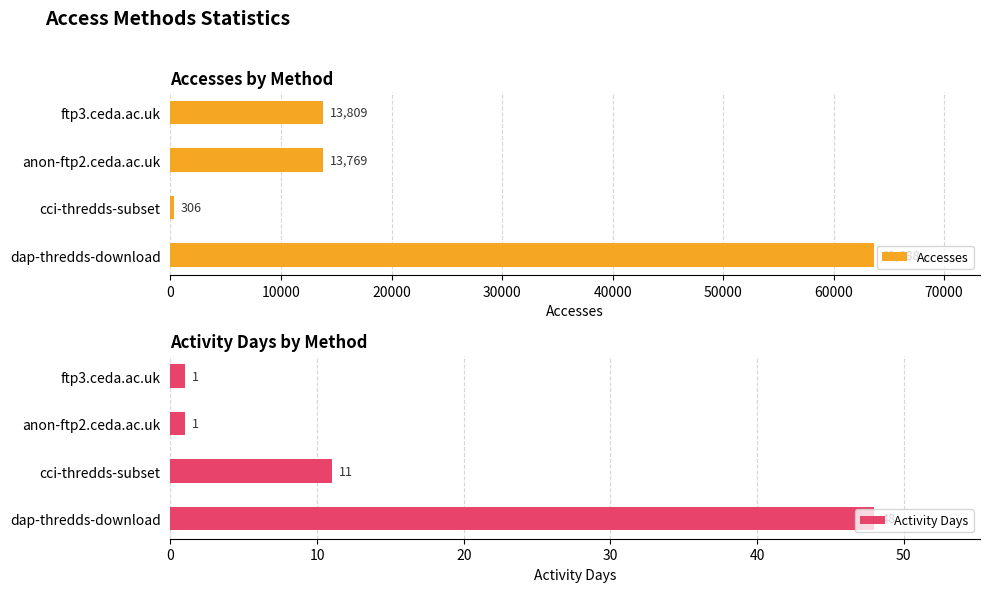

Count the number of data series in this chart.

2